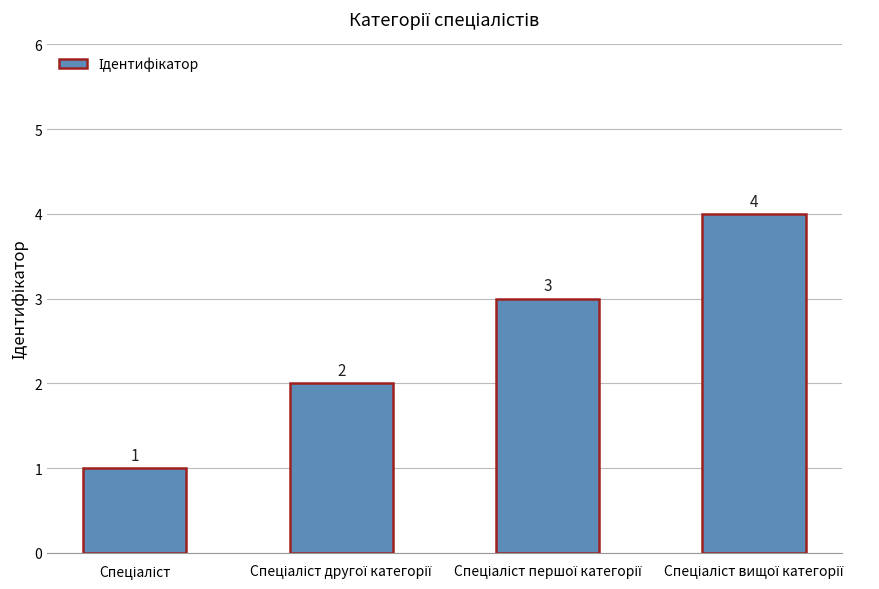

What is the sum of all values?

10